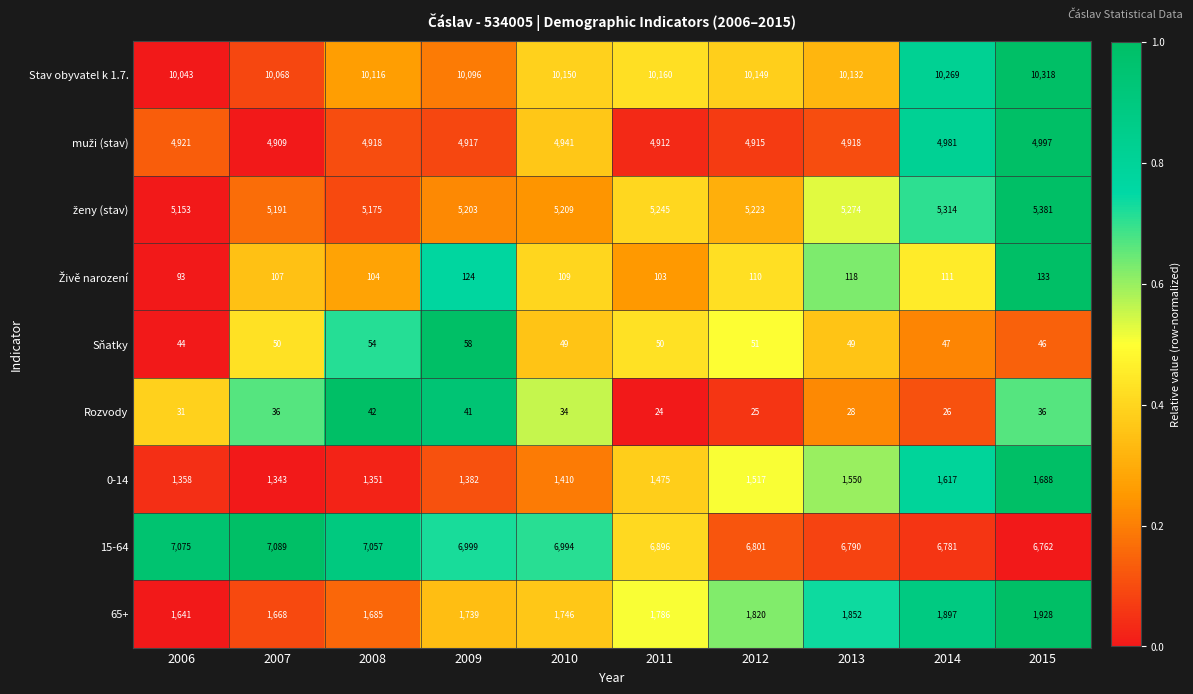

The value of 65+ at 2013 is 1852. True or false?

True